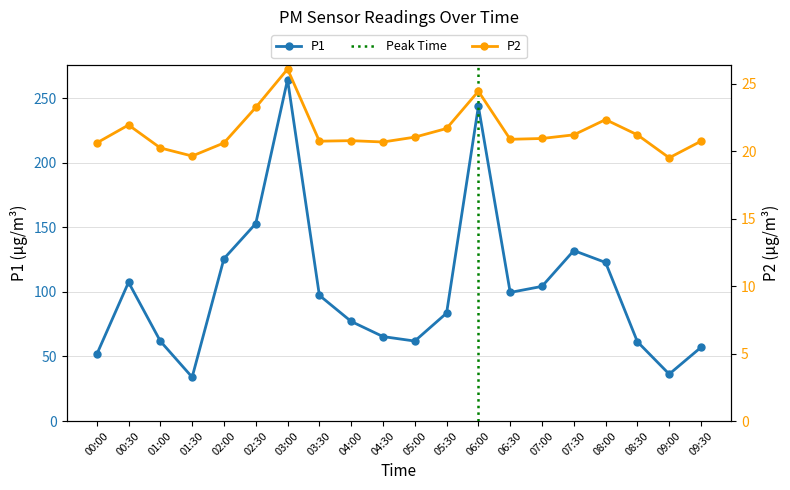

Which series changed the most between 02:30 and 08:00?

P1